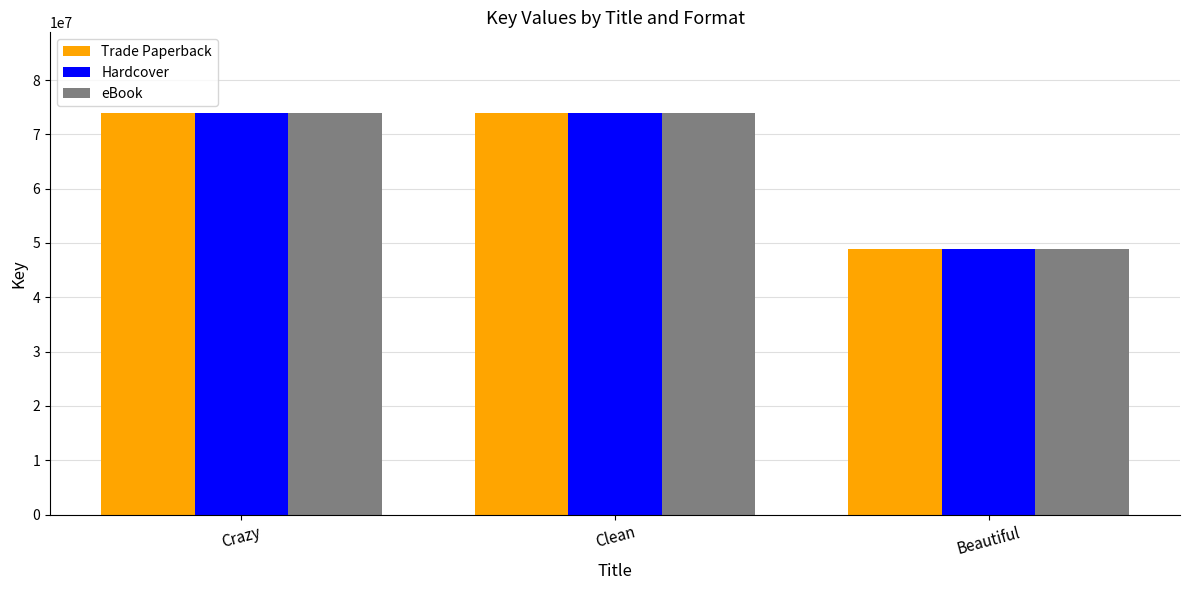

Is it true that Hardcover equals 73979080 at Clean?

True